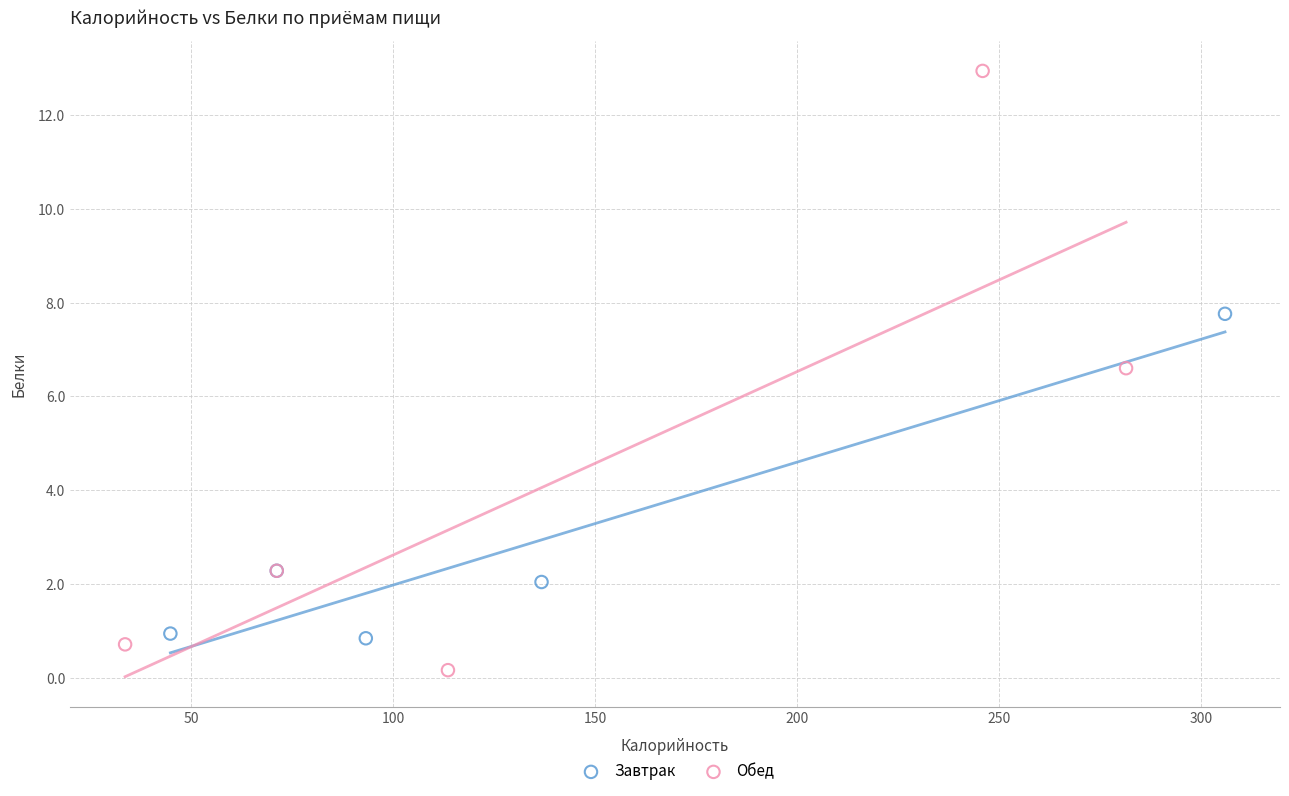

Which series contains the lowest Y value?

Обед